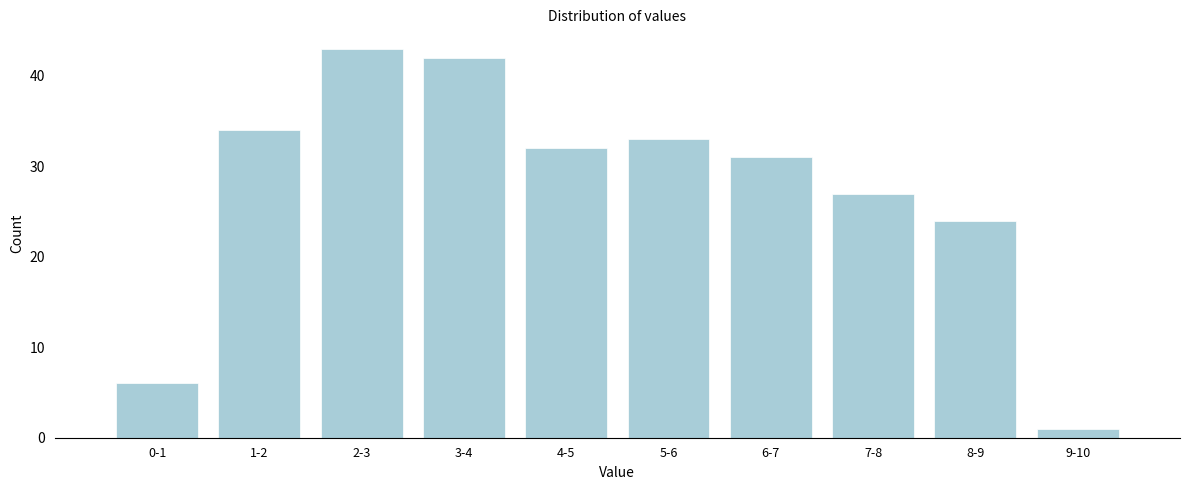

Reading left to right, extract all data points from this chart.

0-1=6	1-2=34	2-3=43	3-4=42	4-5=32	5-6=33	6-7=31	7-8=27	8-9=24	9-10=1